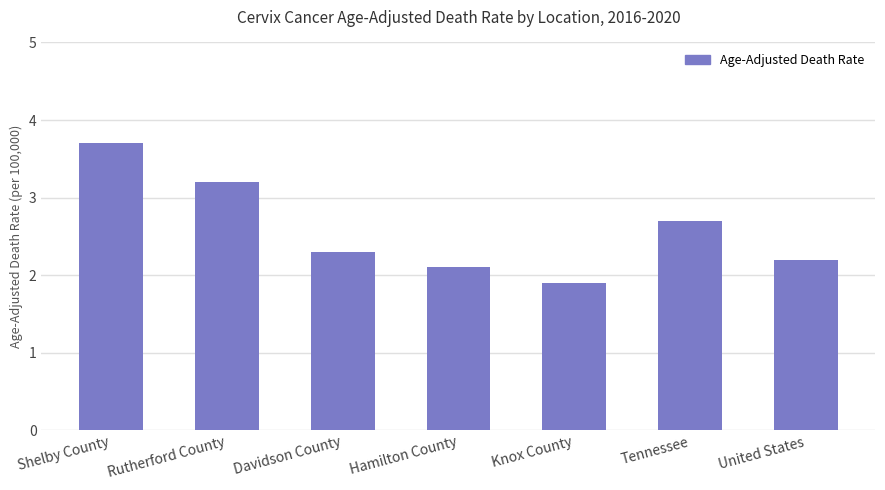

Does the chart contain stacked bars?

No